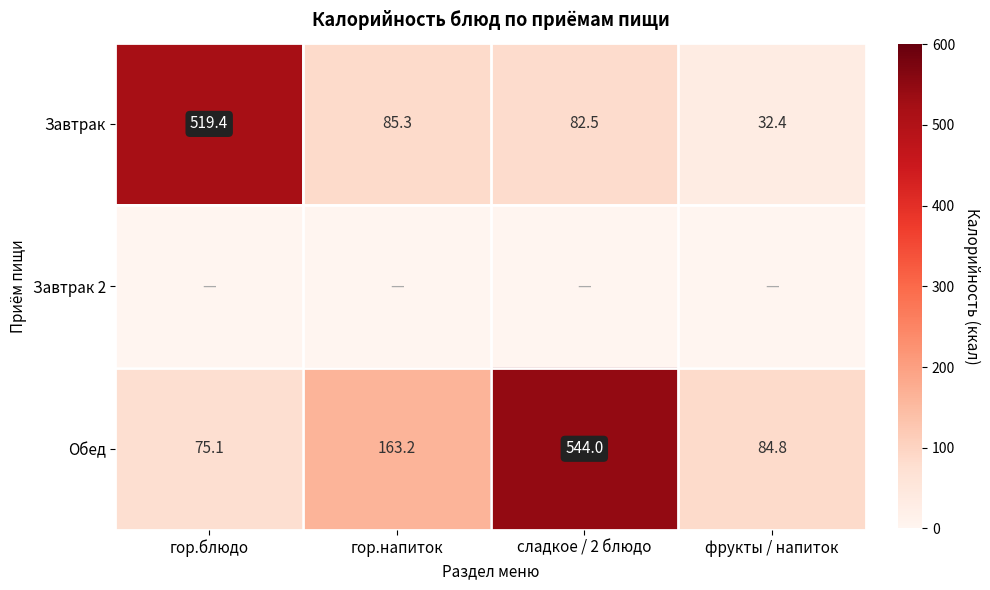

What is the sum of the Обед values at гор.напиток and сладкое / 2 блюдо?

707.2